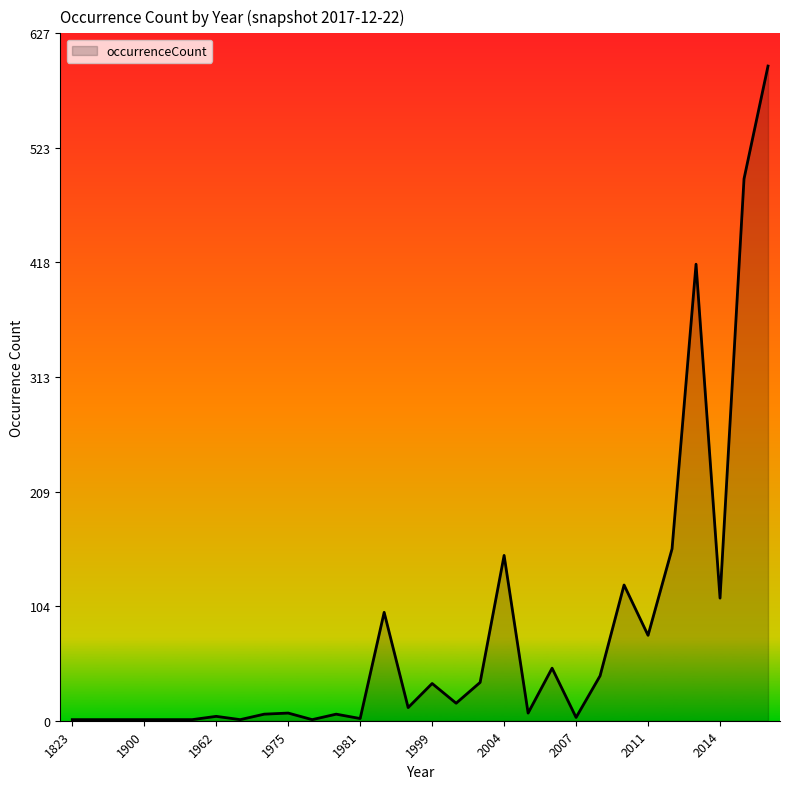

What is the greatest value displayed?

598